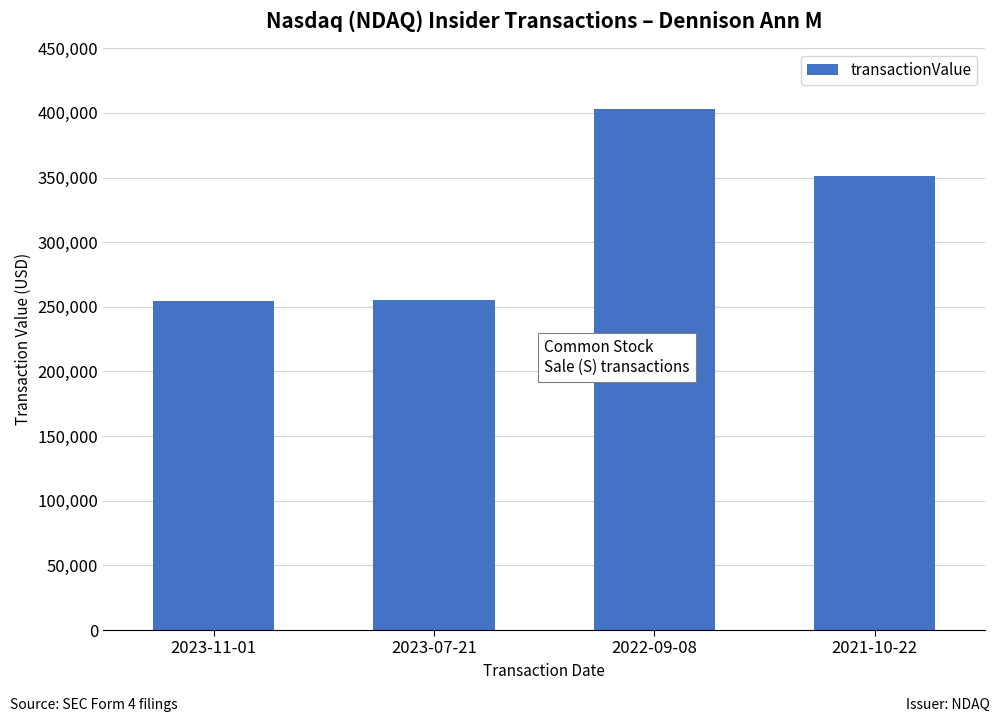

Approximately how many times larger is the value at 2023-07-21 compared to 2023-11-01?

1.0